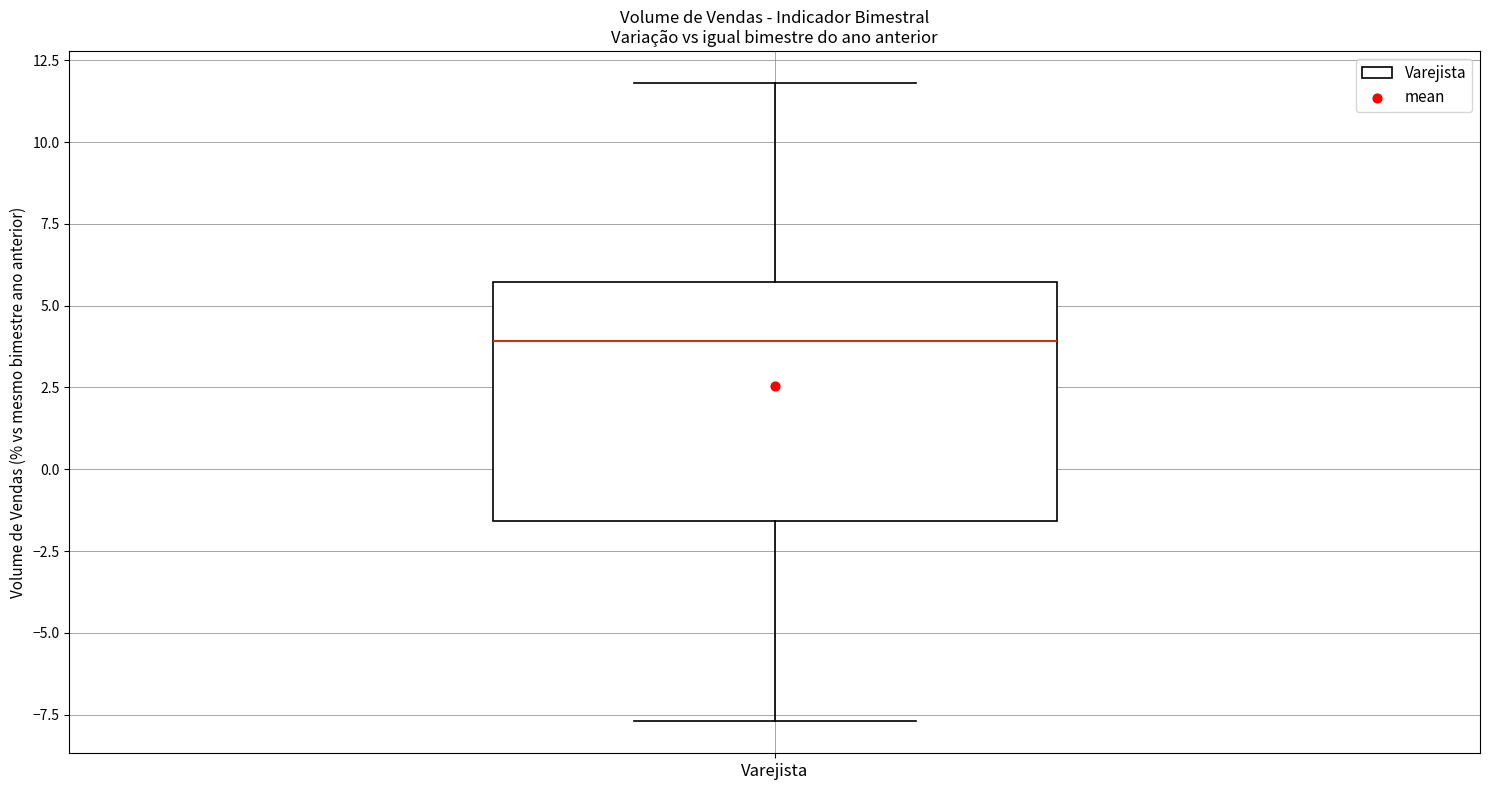

Transcribe this box plot: give where the median line is, the range the box spans, and where the two whiskers end, as read against the y-axis. The values are not printed on the chart, so give them approximately, as read against the axis.

median 4.0, box -1.5 to 5.5, whiskers -7.5 to 12.0